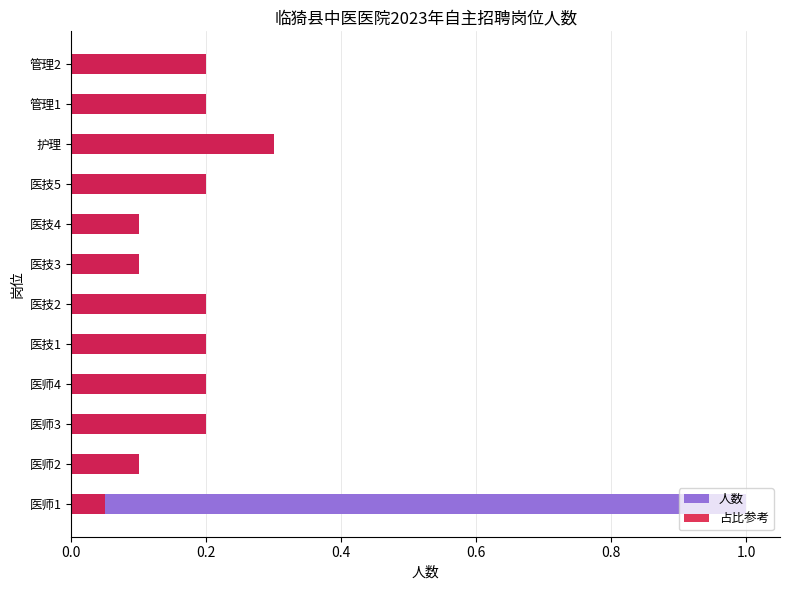

Is it true that 占比参考 equals 0.1 at 医师1?

False